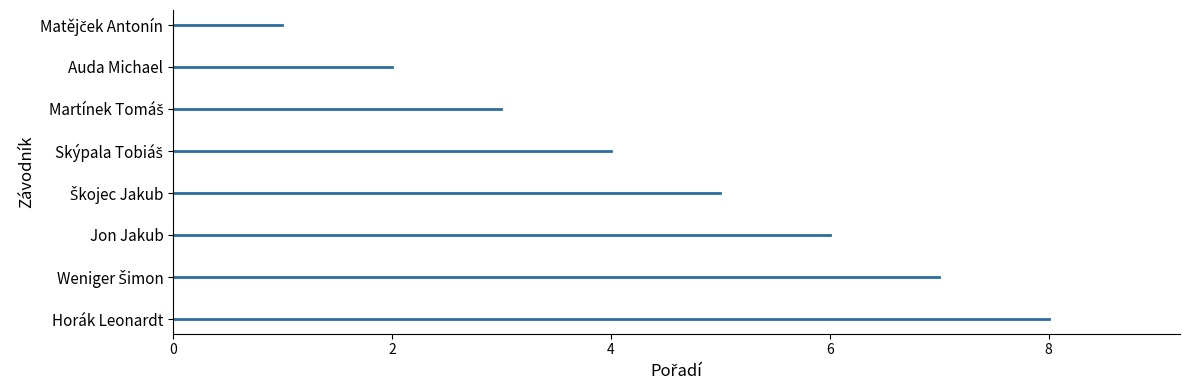

Count the values in the range 3 to 7.

5